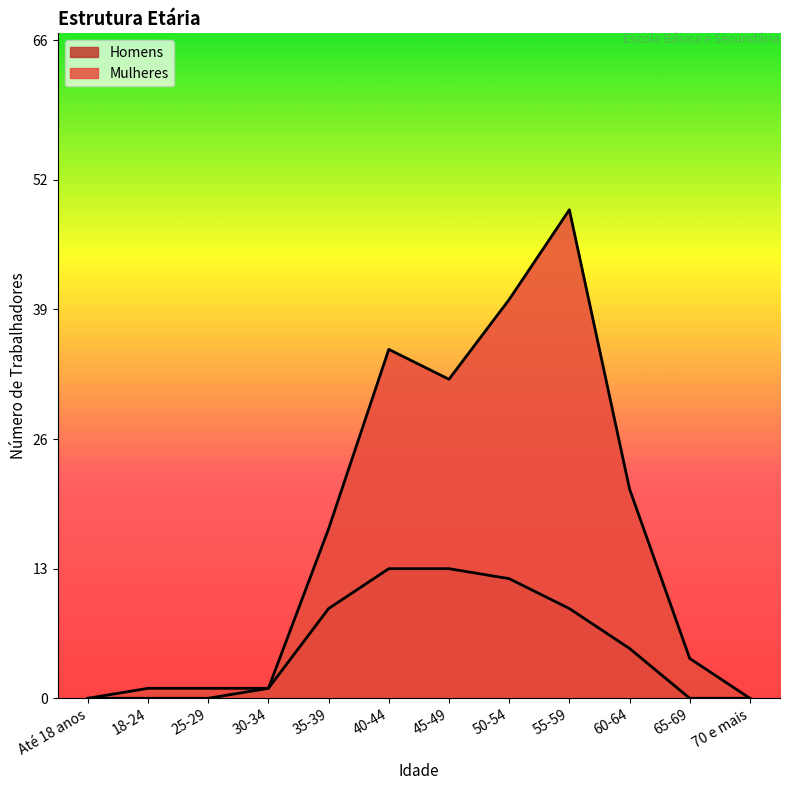

Which series has the largest total across all categories?

Mulheres